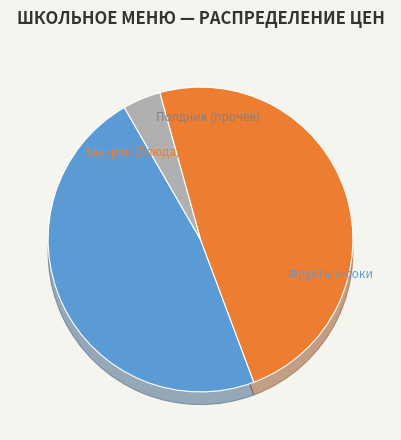

Which category has the biggest portion of the pie?

Мясо тушеное